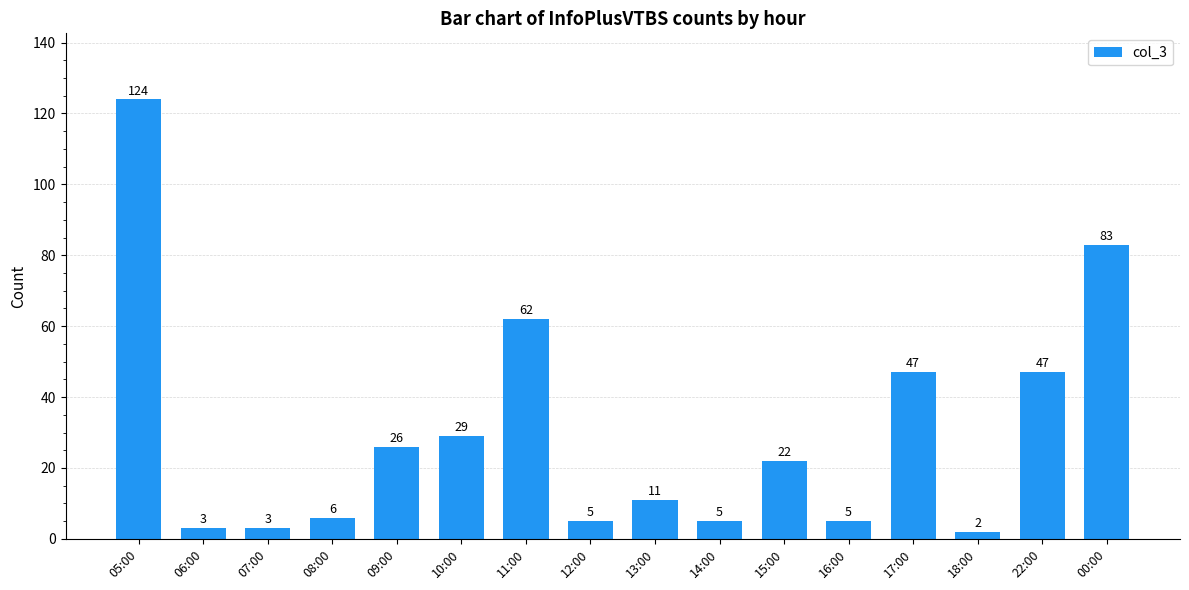

How many series are shown in this chart?

1